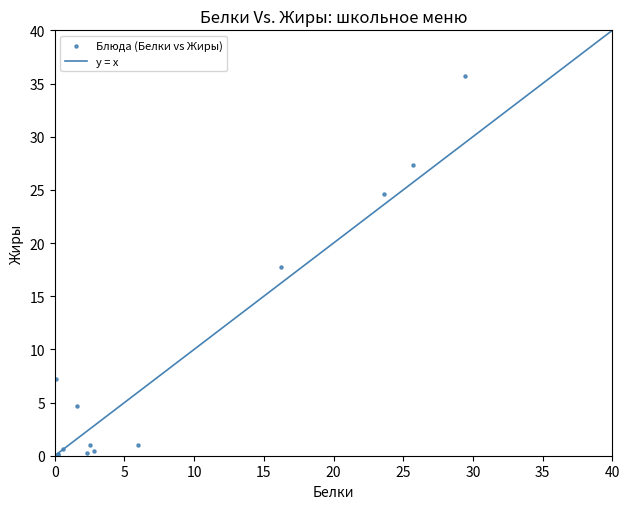

What Y value in the scatter plot is closest to 17?

17.7